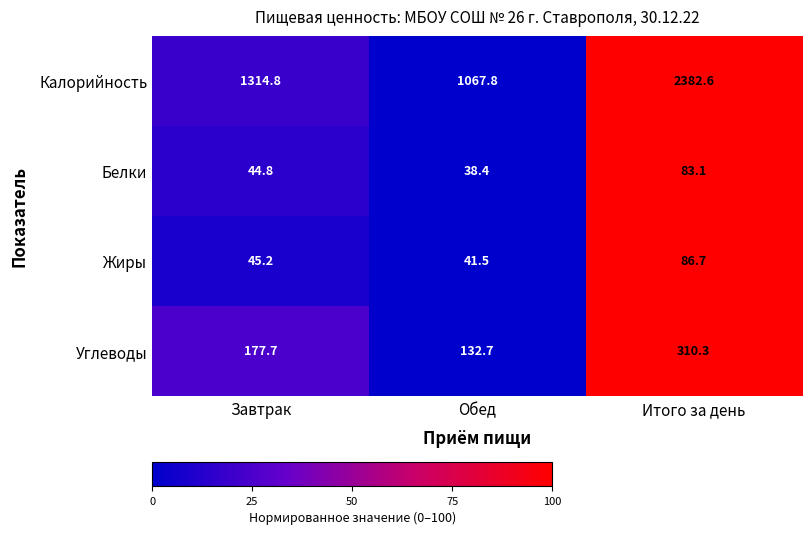

Is the value of Жиры at Обед greater than the value of Белки at Завтрак?

No